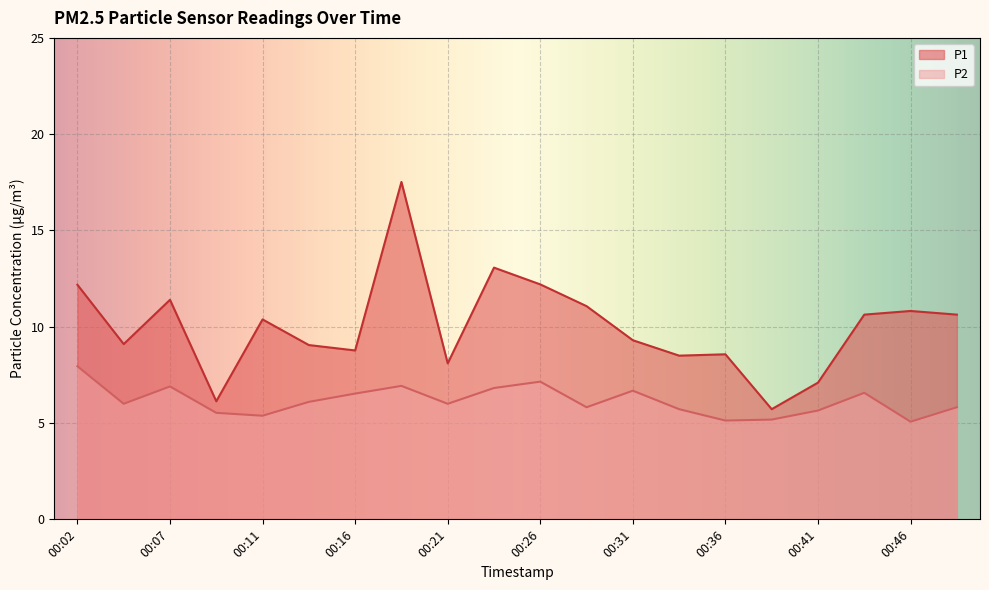

What is the difference between the P1 values at 00:48 and 00:46?

0.2